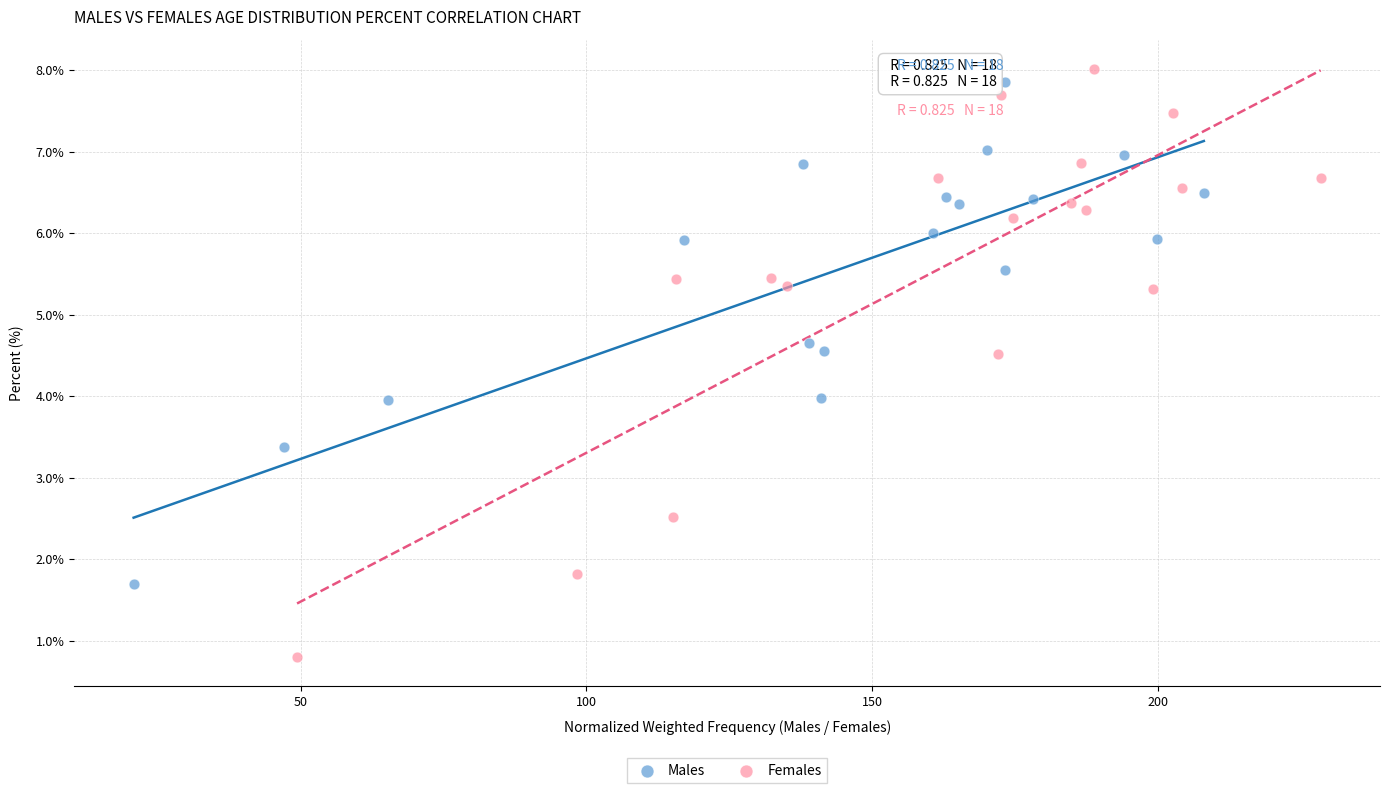

Which series has the widest spread of Y values?

Females